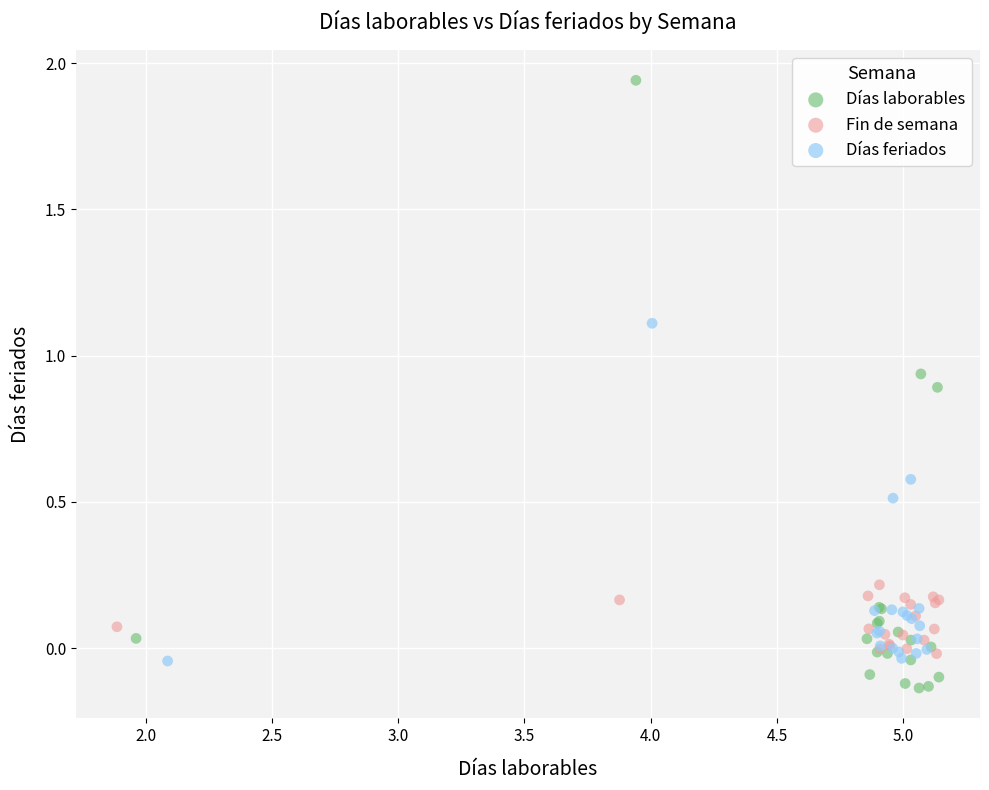

What are all the series names shown in the legend?

Días laborables, Fin de semana, Días feriados